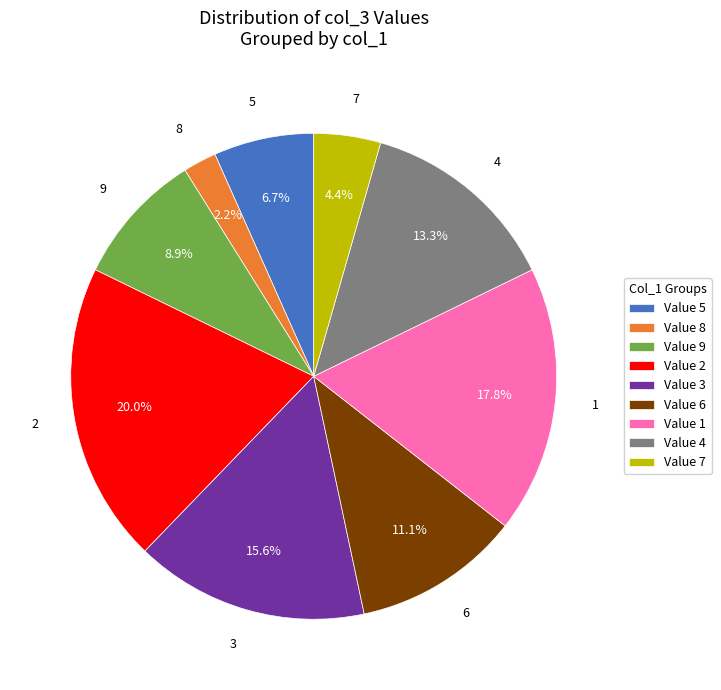

Which category has the smallest portion of the pie?

8